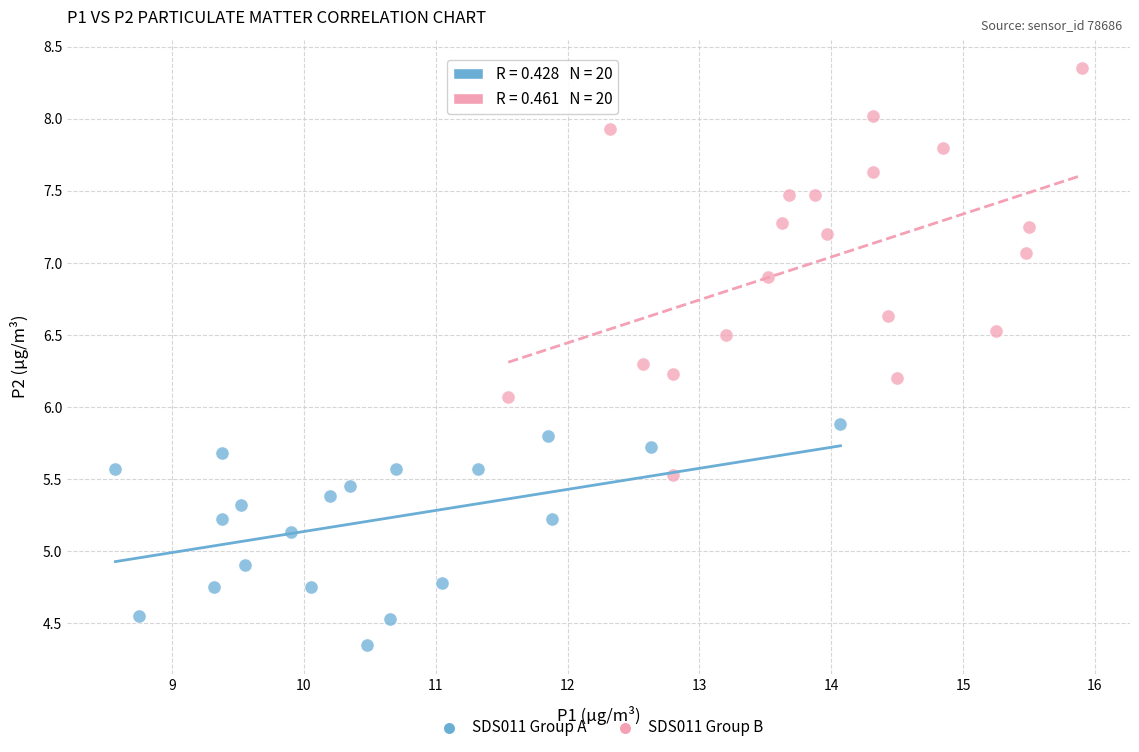

Which series contains the highest Y value?

SDS011 Group B